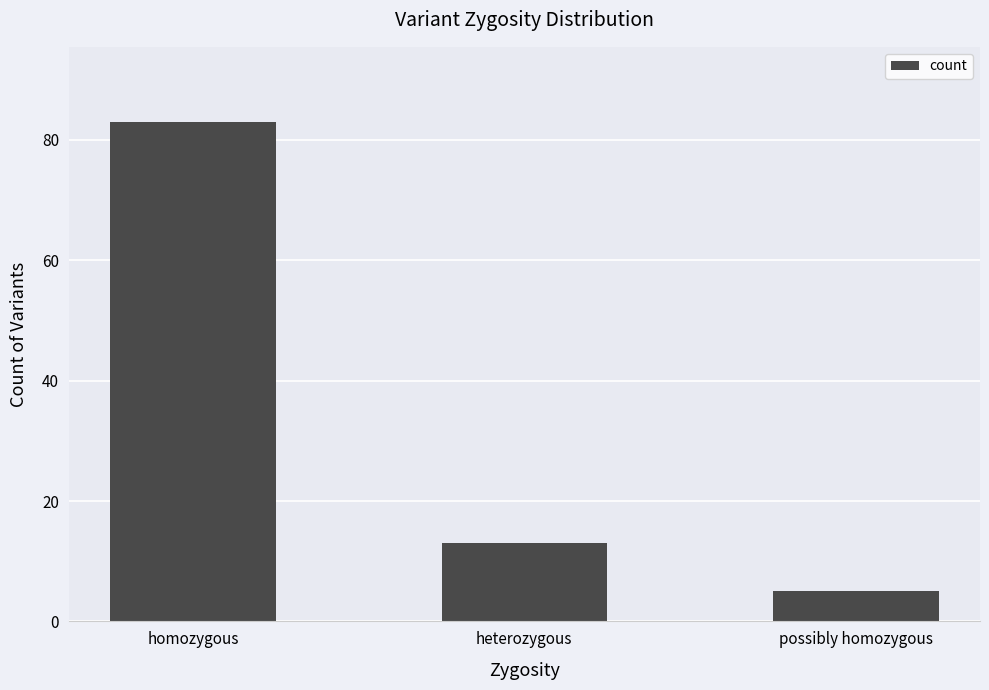

Reading right to left, extract all data points from this chart.

possibly homozygous=5	heterozygous=13	homozygous=83